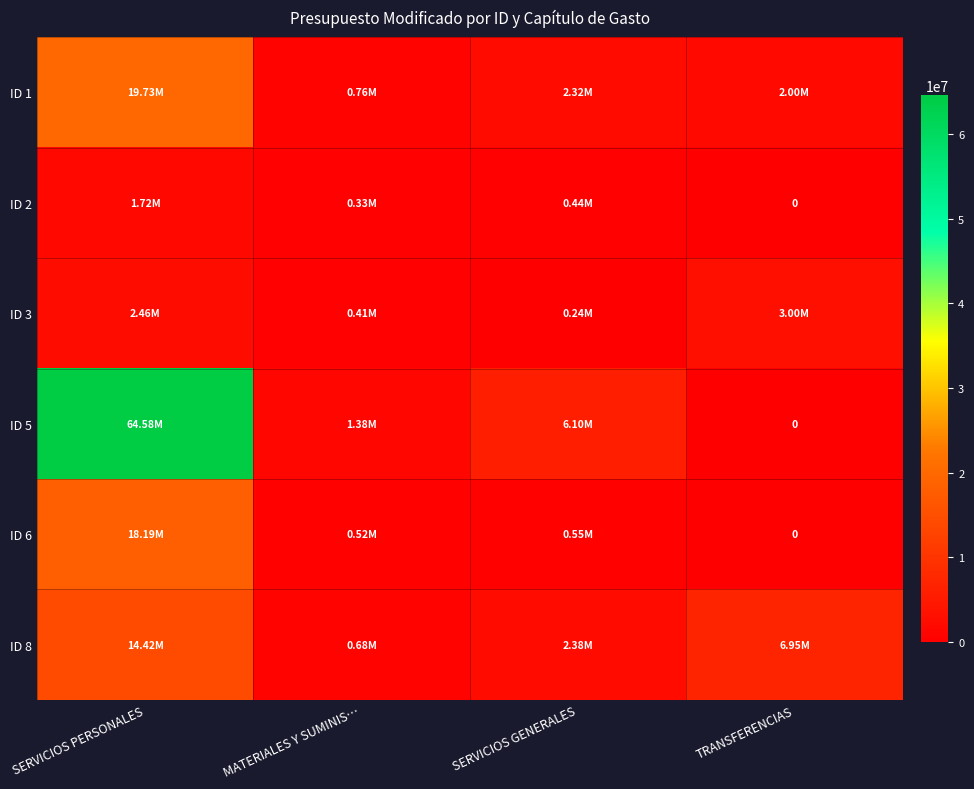

How many values in the ID 5 series are below 6097947?

2